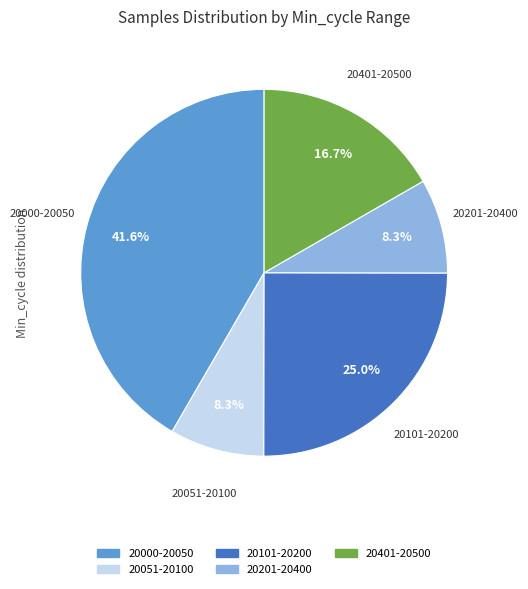

To the nearest percent, what is the average slice percentage?

20%